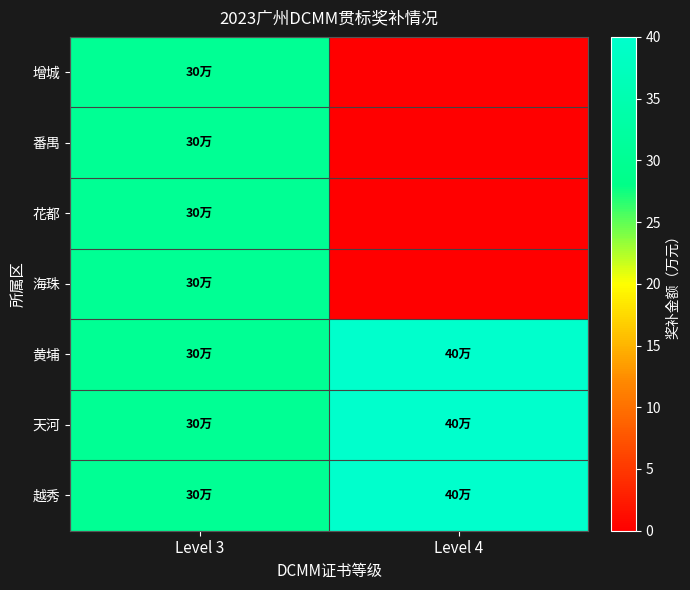

At how many categories does at least one series exceed 36?

1